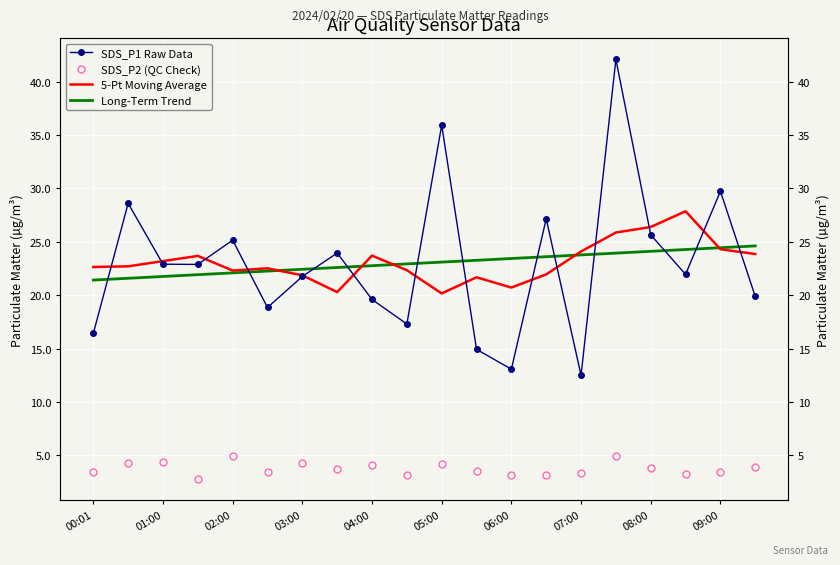

Rank the categories by Long-Term Trend value from highest to lowest.

19, 18, 17, 16, 15, 14, 13, 12, 11, 10, 09:00, 08:00, 07:00, 06:00, 05:00, 04:00, 03:00, 02:00, 01:00, 00:01